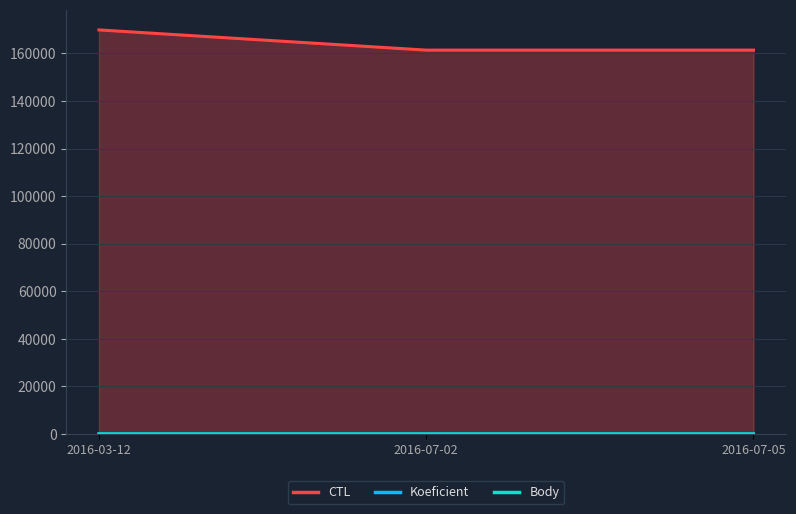

Reading left to right, transcribe all the data shown in this chart.

CTL: 169901	161410	161411
Koeficient: 1	2	3
Body: 1	3	3